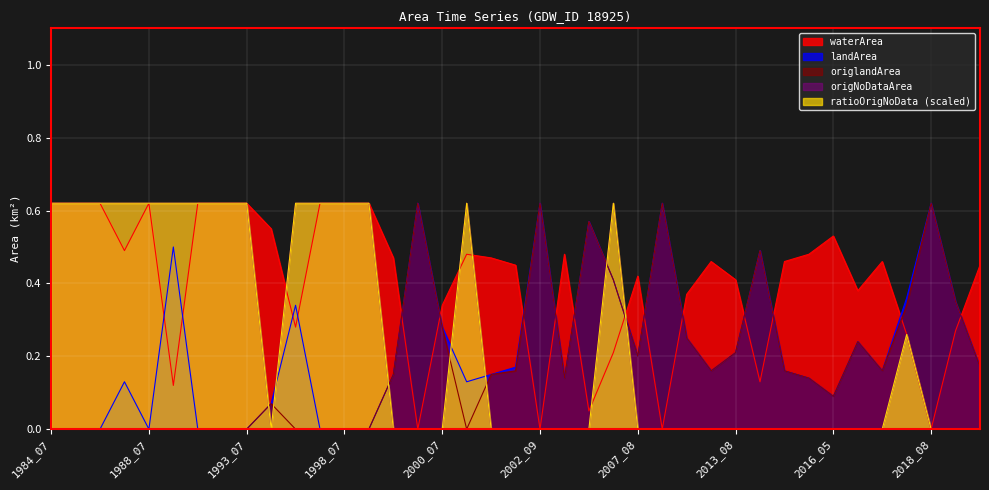

True or false: origlandArea has a value of 0.0 at 1987_07.

True